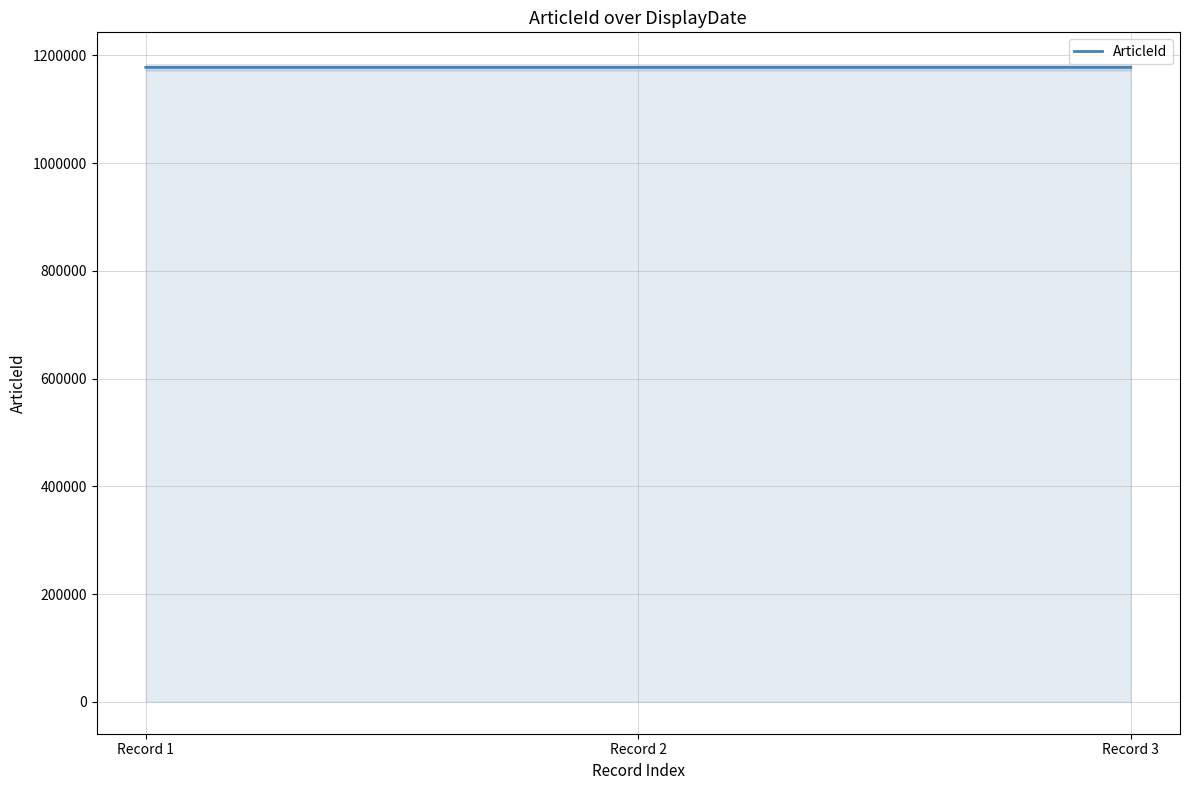

The value at Record 2 is 1177777. True or false?

True